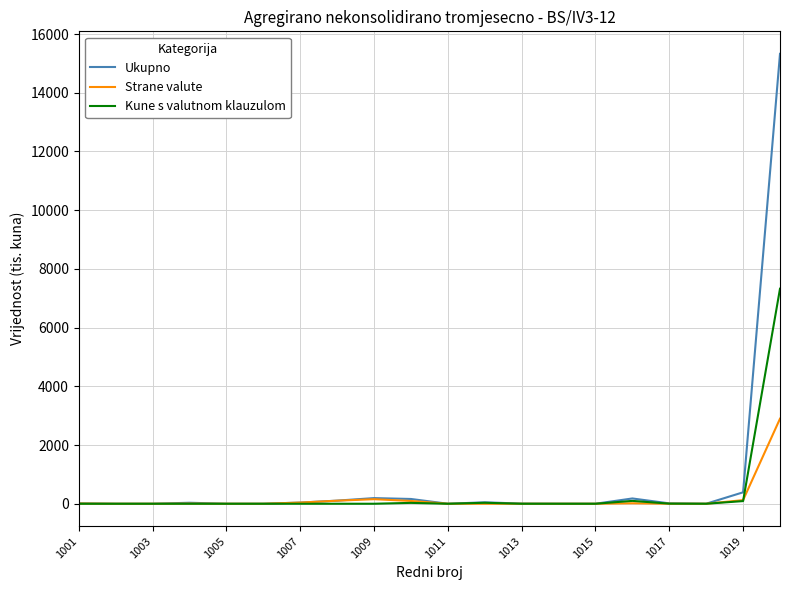

How many values in the Ukupno series are below 12?

9